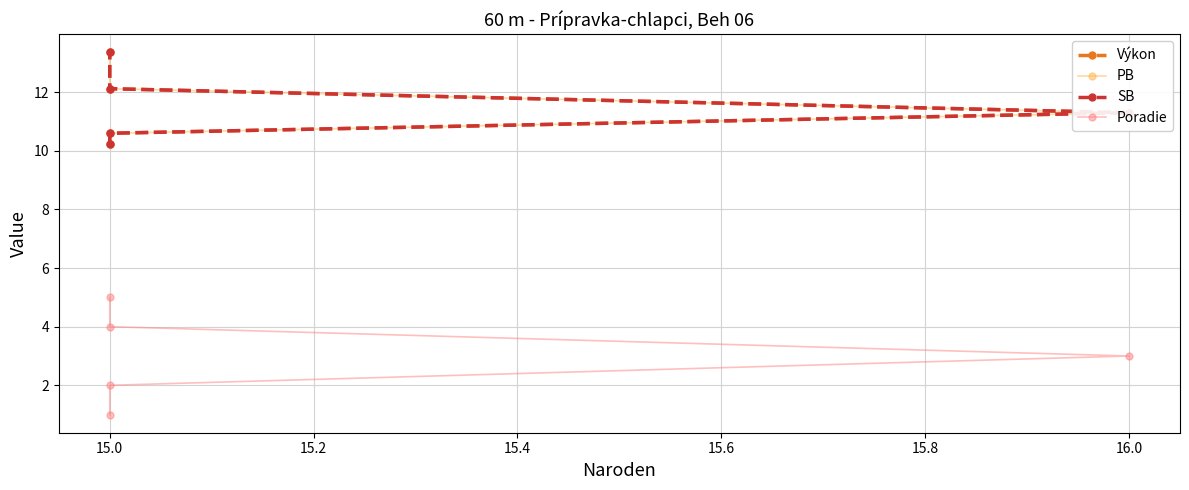

True or false: Výkon and SB cross at least once.

False